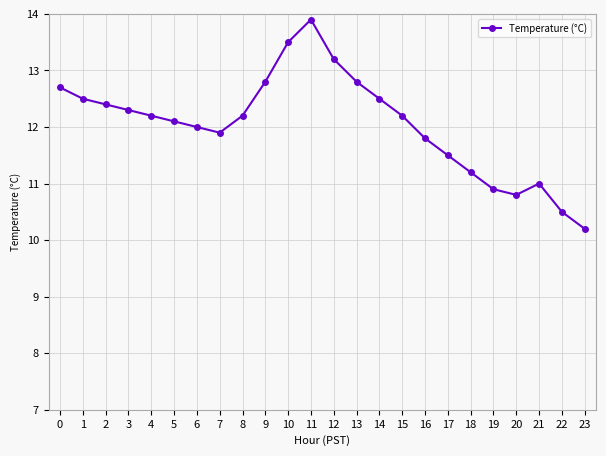

What is the difference between the second highest and minimum values?

3.3